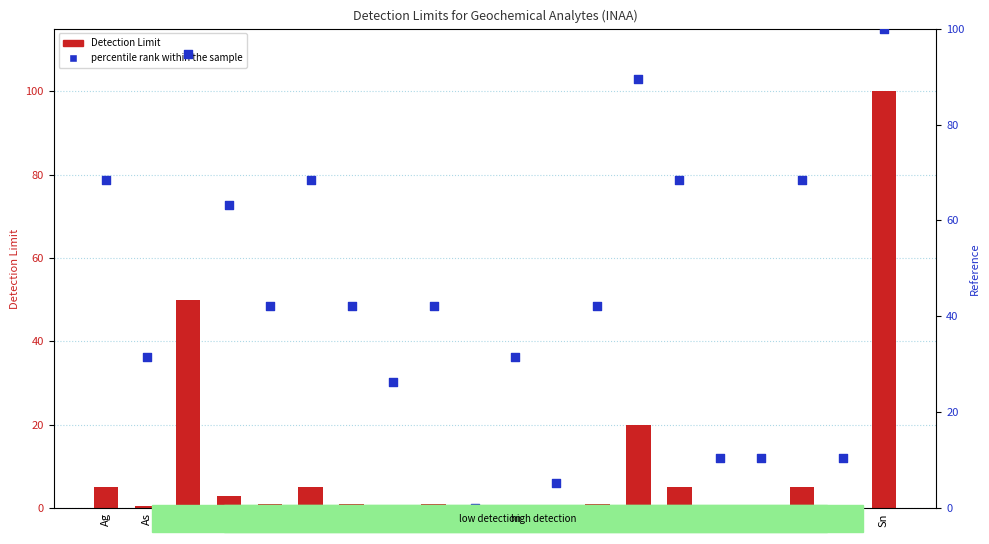

Which series contains the highest Y value?

Detection Limit